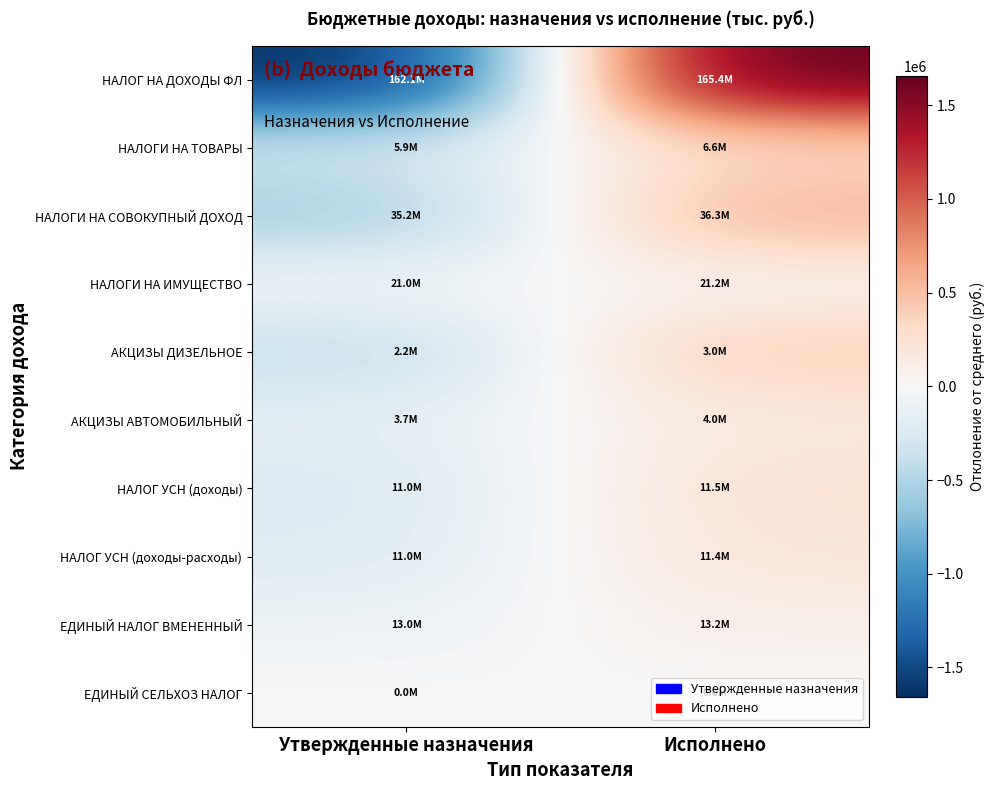

Reading left to right, list all the values displayed in this chart.

НАЛОГ НА ДОХОДЫ ФЛ: Утвержденные назначения=-1657581.8	Исполнено=1657581.8
НАЛОГИ НА ТОВАРЫ: Утвержденные назначения=-347230.6	Исполнено=347230.6
НАЛОГИ НА СОВОКУПНЫЙ ДОХОД: Утвержденные назначения=-555014.3	Исполнено=555014.3
НАЛОГИ НА ИМУЩЕСТВО: Утвержденные назначения=-78921.7	Исполнено=78921.7
АКЦИЗЫ ДИЗЕЛЬНОЕ: Утвержденные назначения=-404075.6	Исполнено=404075.6
АКЦИЗЫ АВТОМОБИЛЬНЫЙ: Утвержденные назначения=-171950.1	Исполнено=171950.1
НАЛОГ УСН (доходы): Утвержденные назначения=-242693.7	Исполнено=242693.7
НАЛОГ УСН (доходы-расходы): Утвержденные назначения=-210332.4	Исполнено=210332.4
ЕДИНЫЙ НАЛОГ ВМЕНЕННЫЙ: Утвержденные назначения=-100378.3	Исполнено=100378.3
ЕДИНЫЙ СЕЛЬХОЗ НАЛОГ: Утвержденные назначения=1991.2	Исполнено=-1991.2